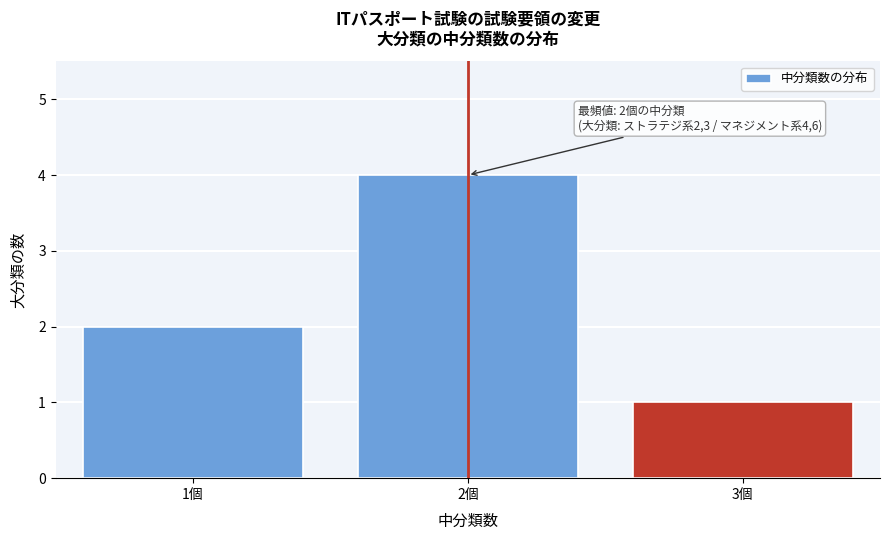

Reading right to left, what are all the values shown in this chart?

3個=1	2個=4	1個=2